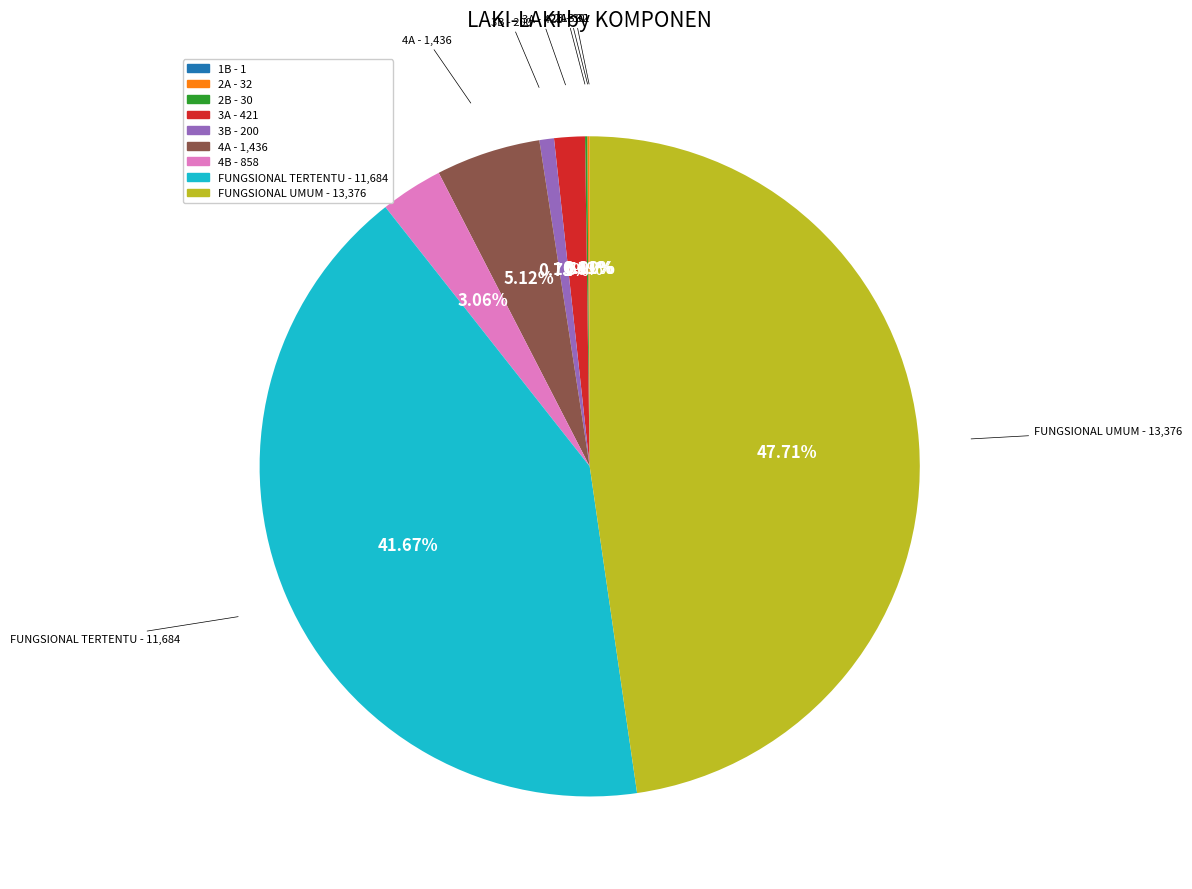

What is the largest slice in the pie chart?

FUNGSIONAL UMUM